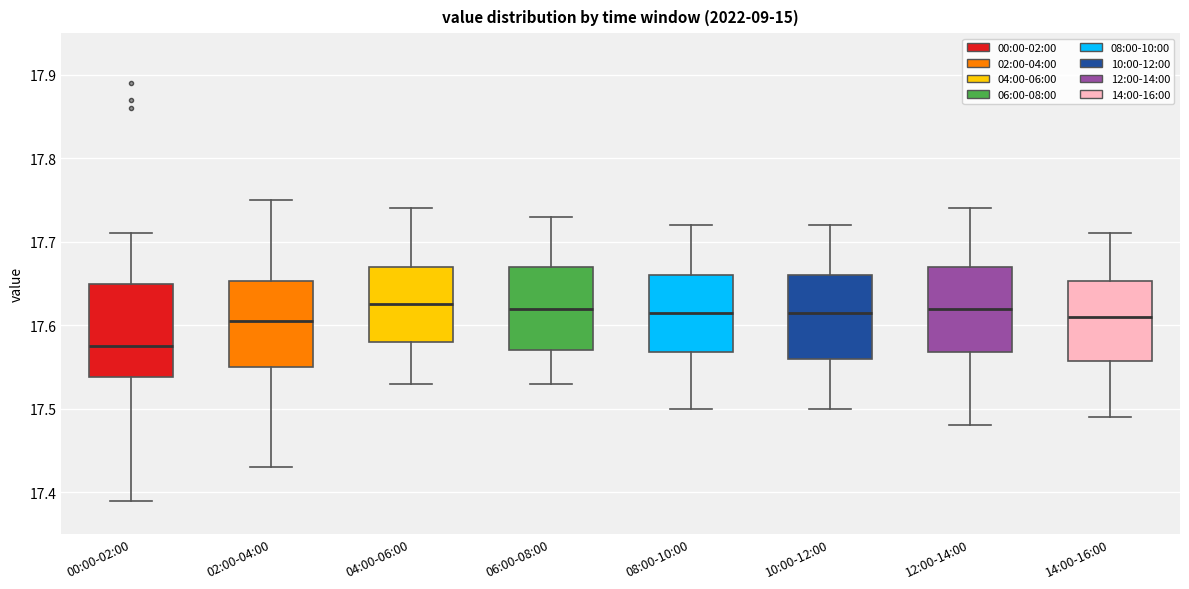

Which box's median line is the lowest?

00:00-02:00